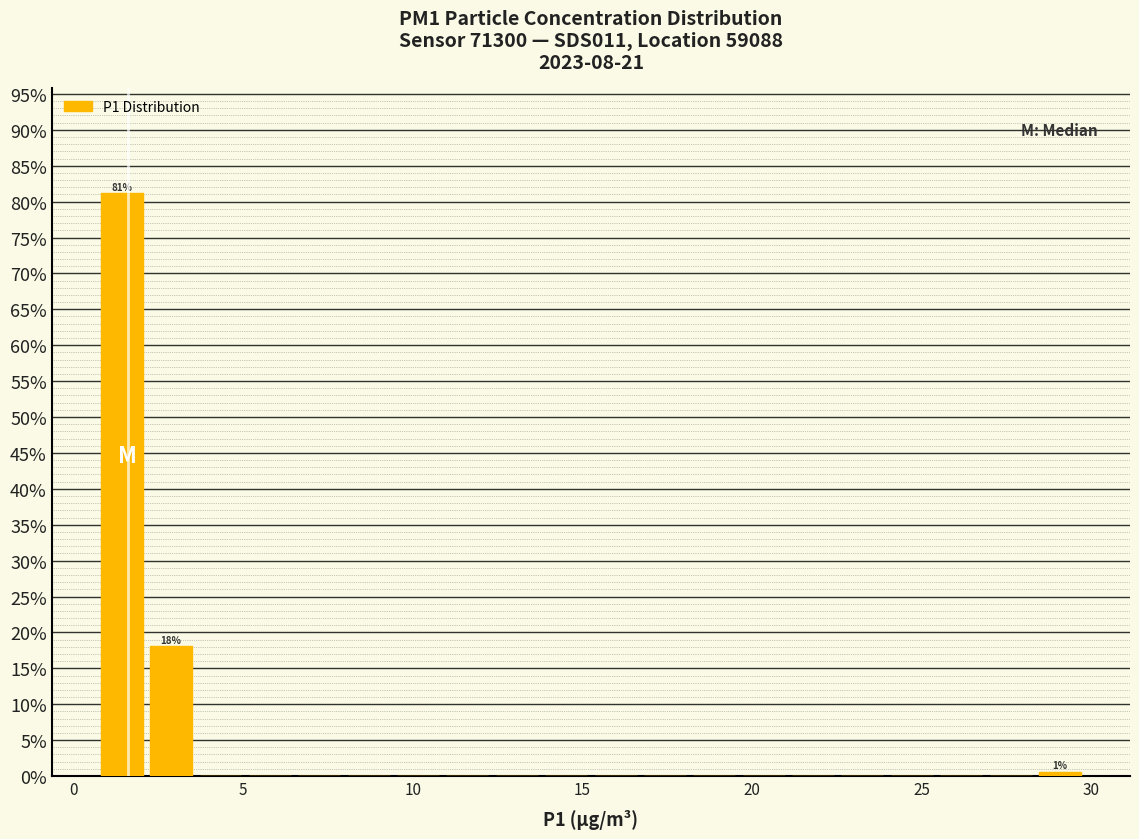

Read against the x-axis, roughly where is the centre of the tallest bar?

1.5